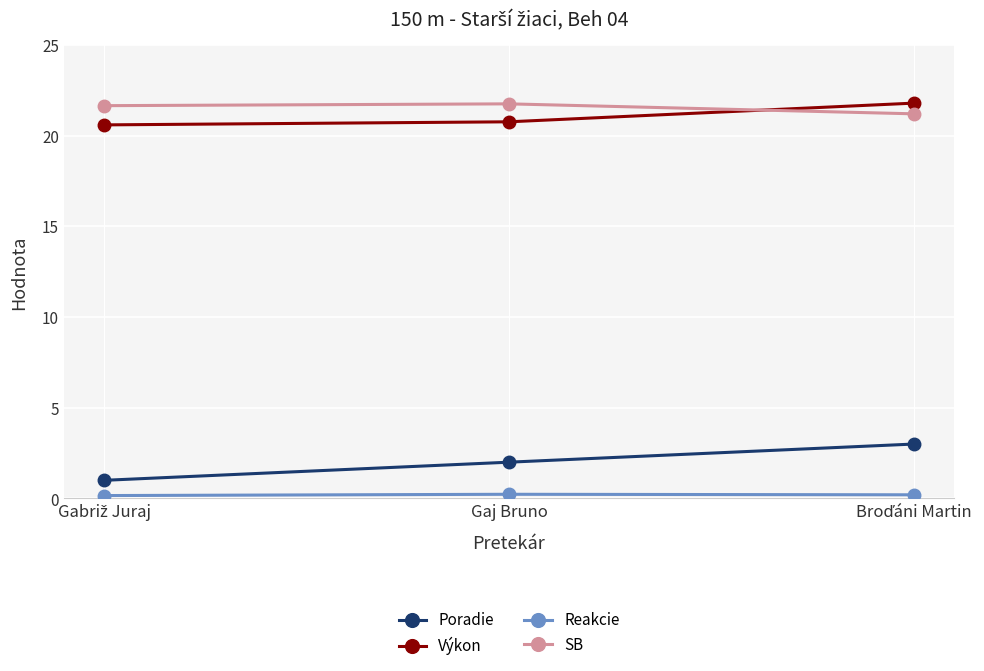

What is the label of the 2nd point from the right?

Gaj Bruno